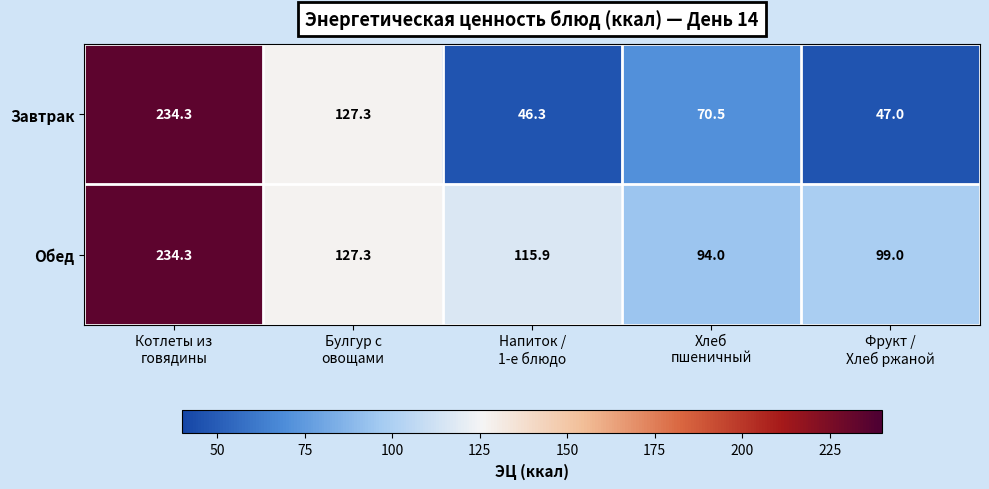

How many data points does each series have?

5